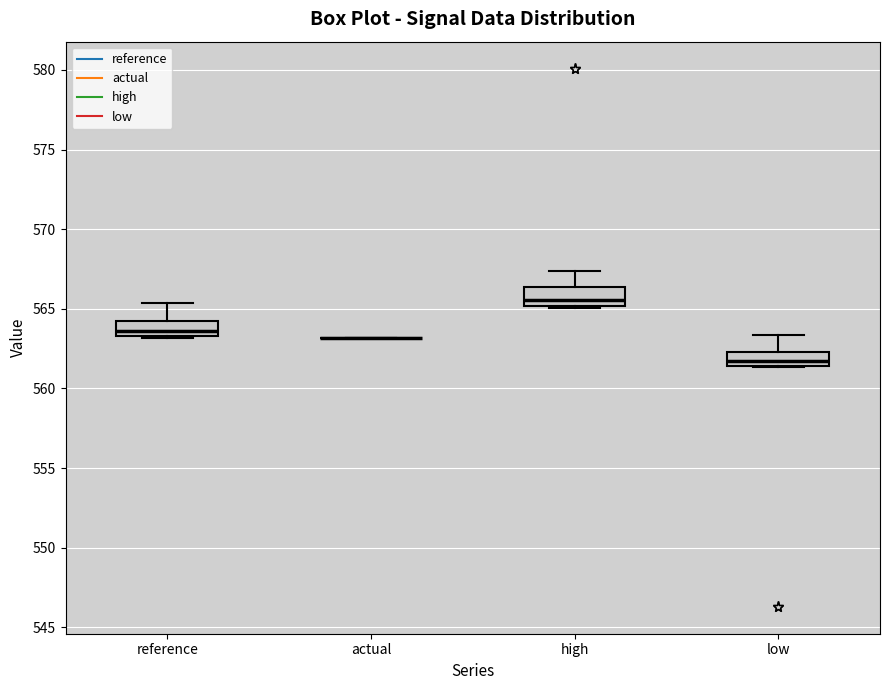

Reading left to right, read every box against the y-axis: the position of its median line, the range the box covers, and the ends of its whiskers. The values are not printed on the chart, so give them approximately, as read against the axis.

reference: median 563.5 (just above the box's lower edge), box 563.5 to 564.0, whiskers 563.0 to 565.5
actual: box collapsed to a line at 563.0, whiskers 563.0 to 563.0
high: median 565.5, box 565.0 to 566.5, whiskers 565.0 to 567.5
low: median 561.5 (just above the box's lower edge), box 561.5 to 562.5, whiskers 561.5 to 563.5